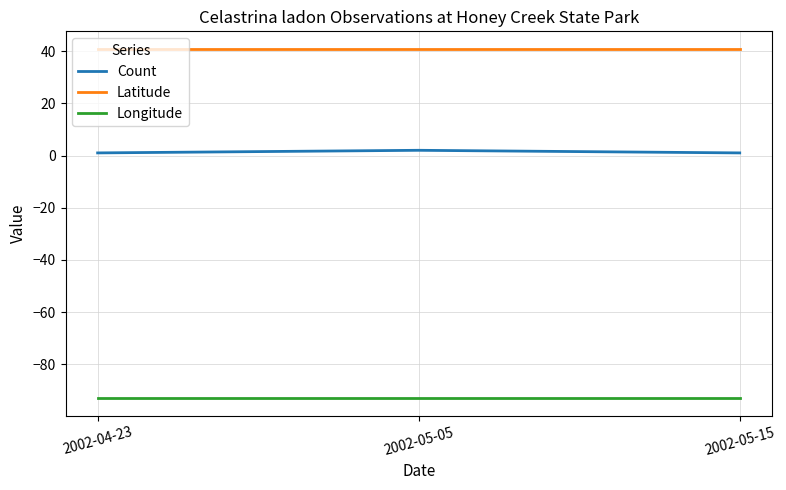

Is the value of Count at 2002-04-23 greater than the value of Latitude at 2002-05-15?

No